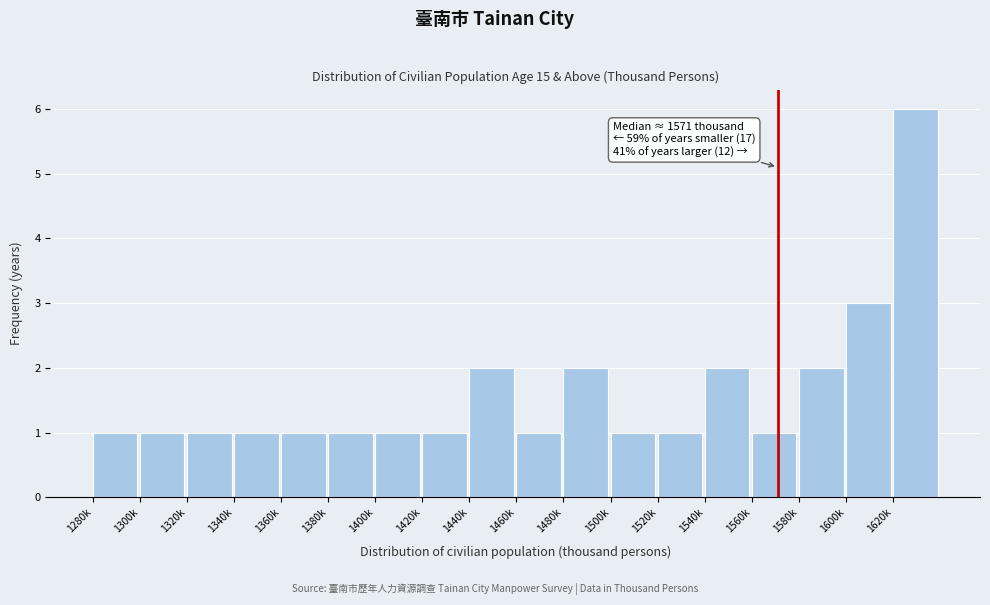

Reading left to right, transcribe all the data shown in this chart.

1	1	1	1	1	1	1	1	2	1	2	1	1	2	1	2	3	6